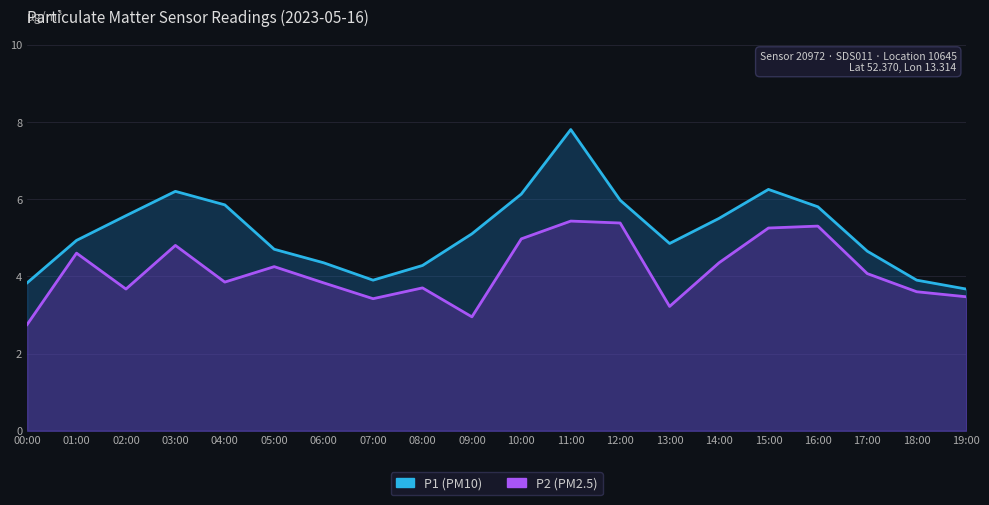

The P1 series shows 3.9 at 07:00. True or false?

True